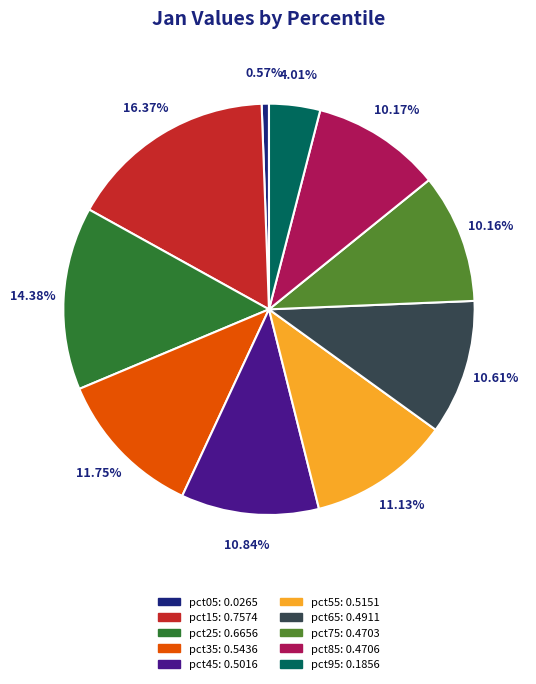

Between pct75 and pct95, which is larger?

pct75